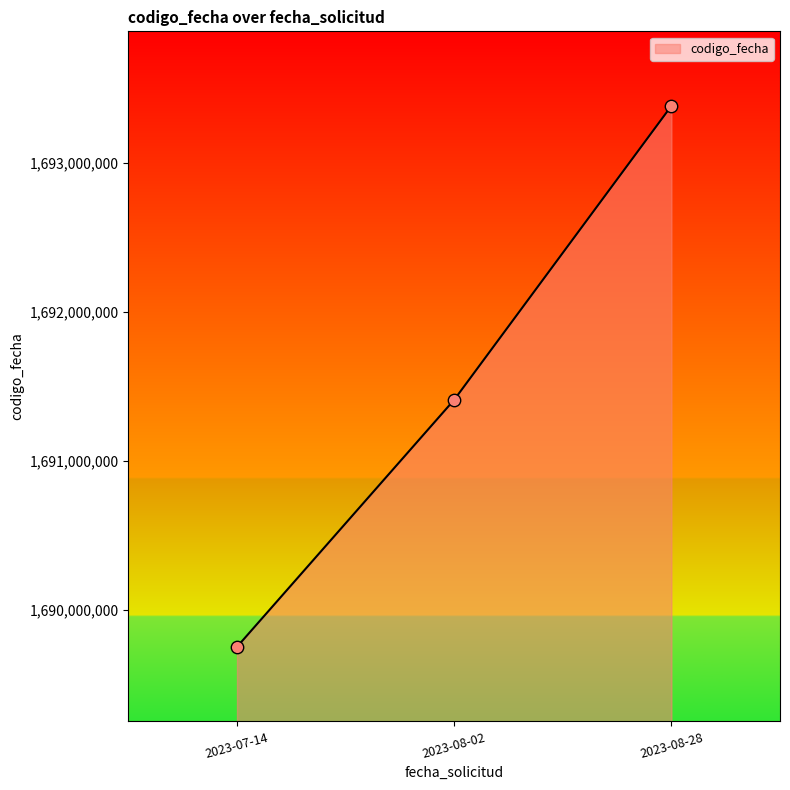

What is the change in value from 2023-08-02 to 2023-08-28?

+1971082